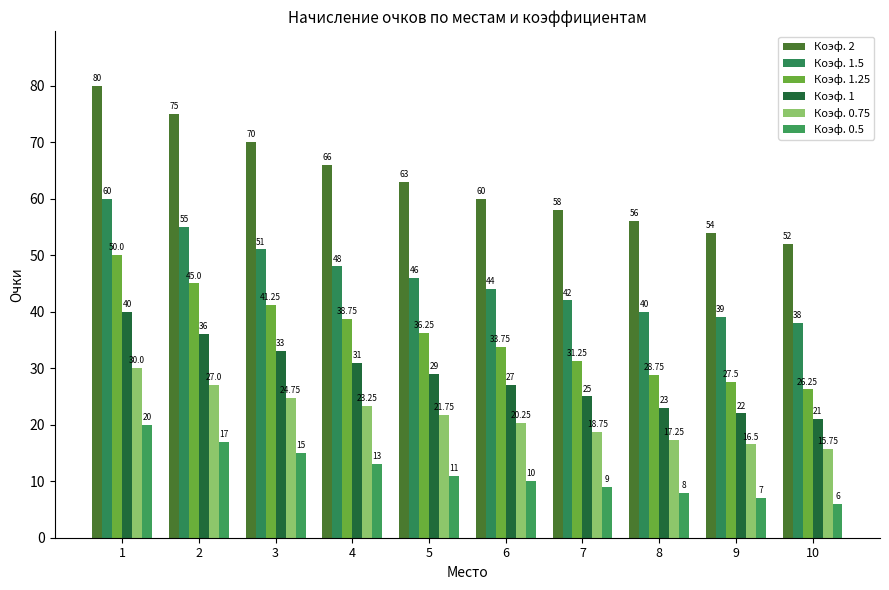

Count the number of data series in this chart.

6